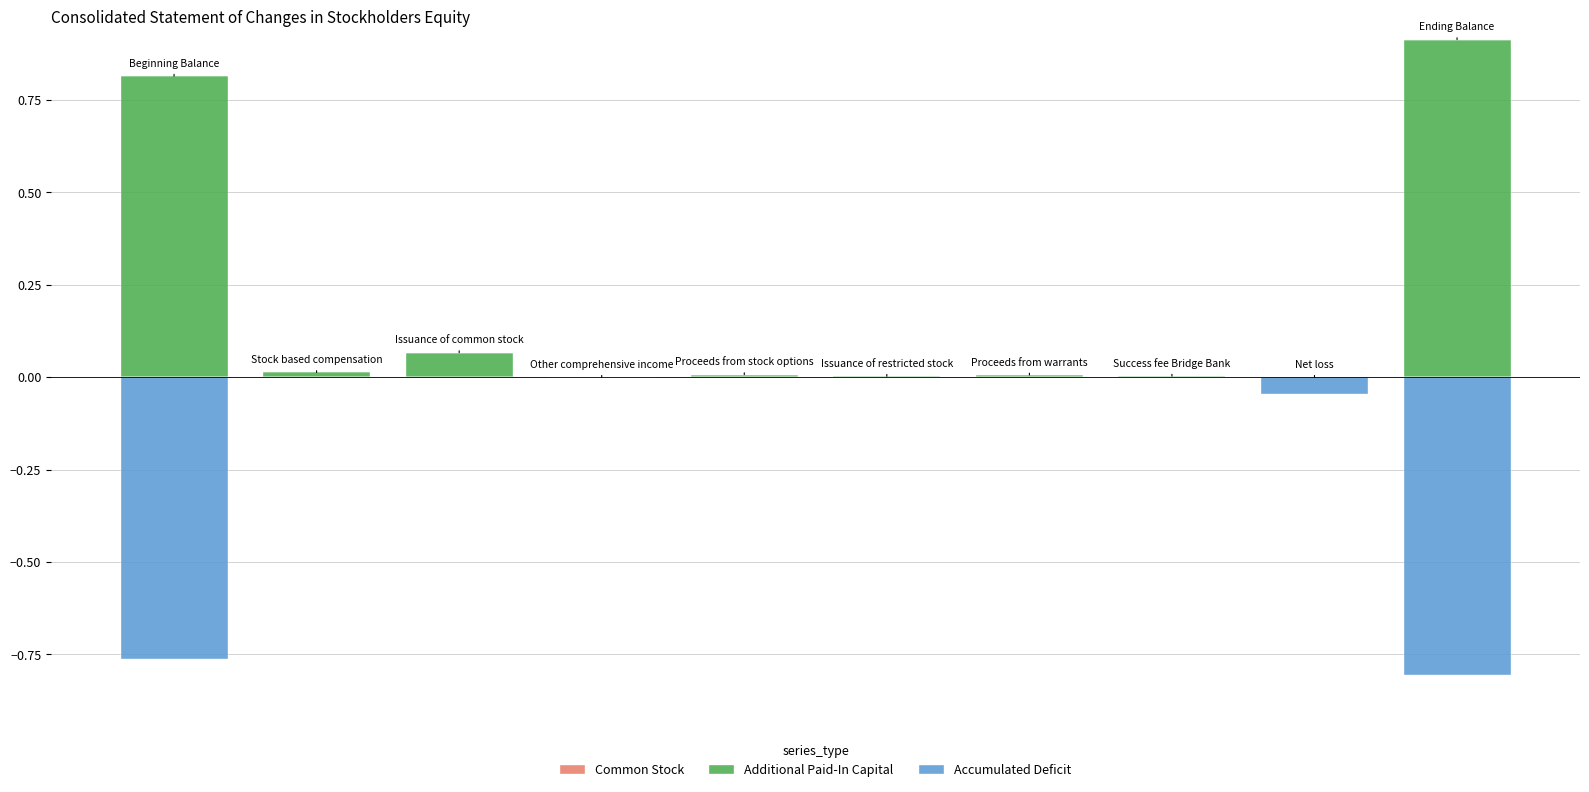

Rank the categories by Additional Paid-In Capital value from highest to lowest.

9, 0, 2, 1, 4, 6, 7, 5, 3, 8